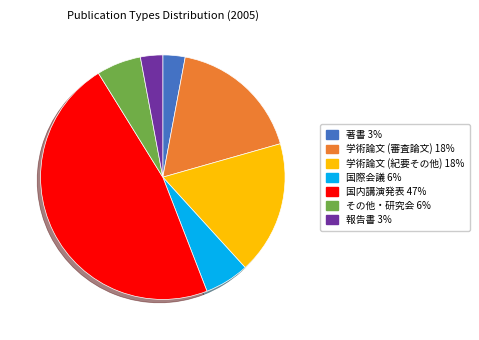

How many segments does this pie chart have?

7